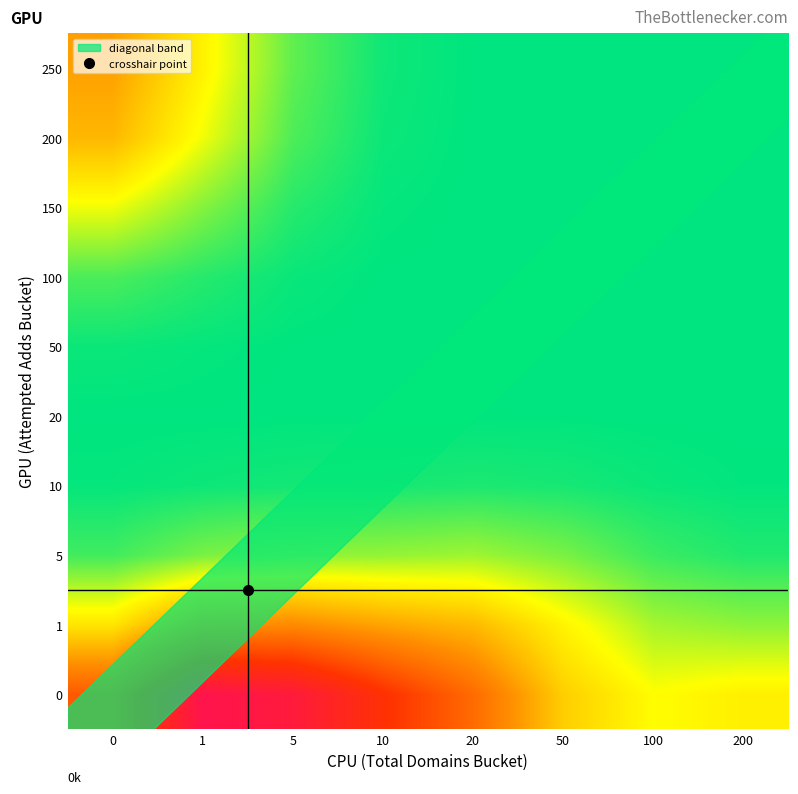

What is the maximum value shown in the chart?

3.7